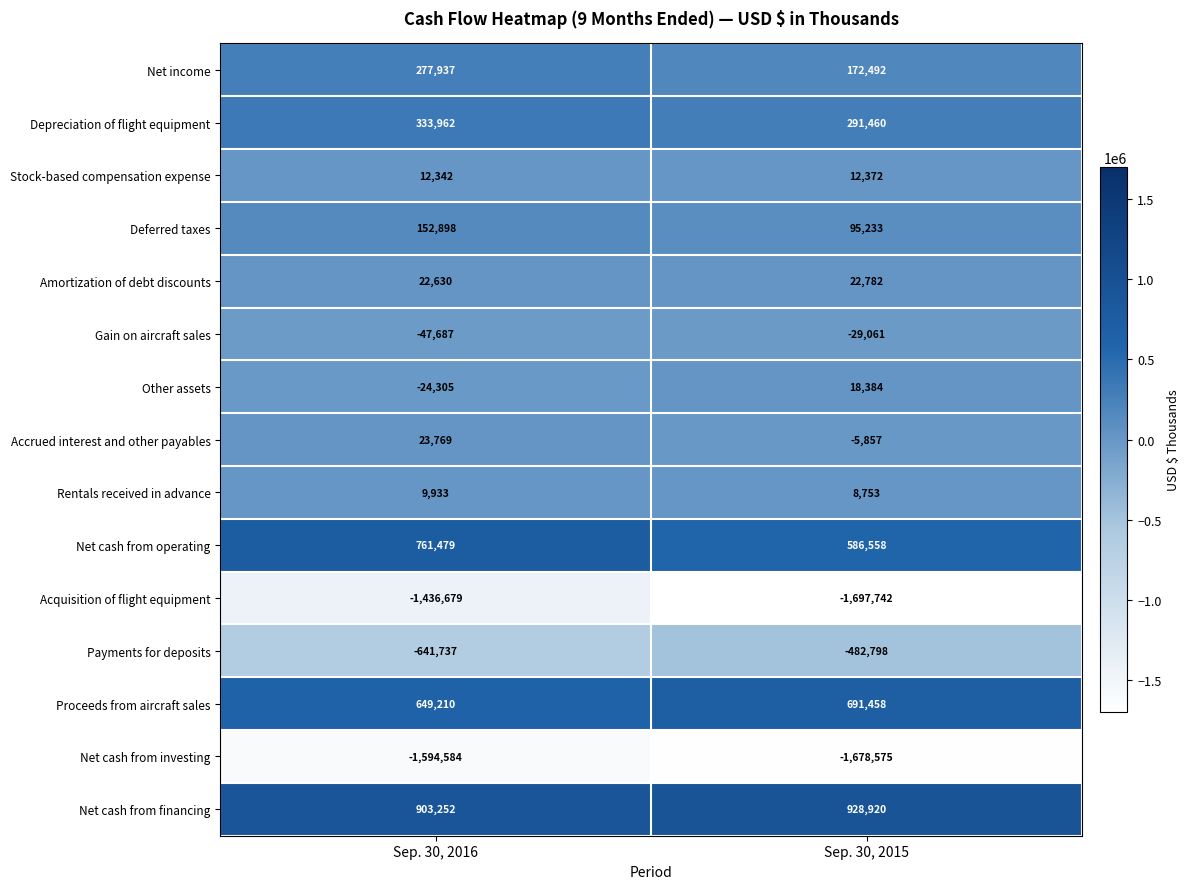

Where is Other assets nearest to the value -2960?

Sep. 30, 2015